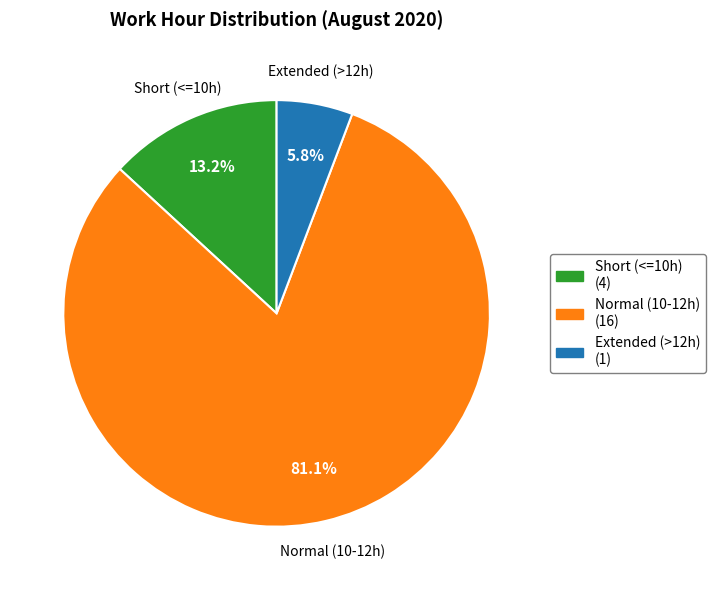

How many slices are in this pie chart?

3